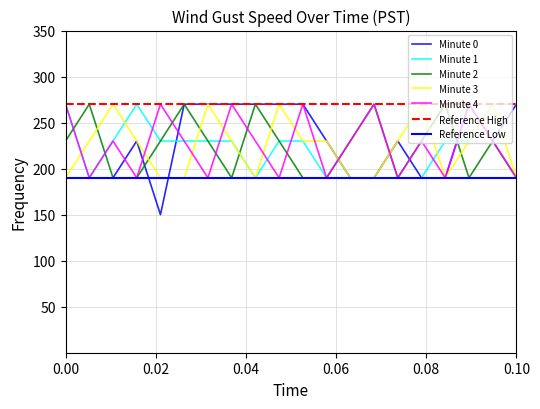

How many interior local valleys does the Minute 3 series have?

2